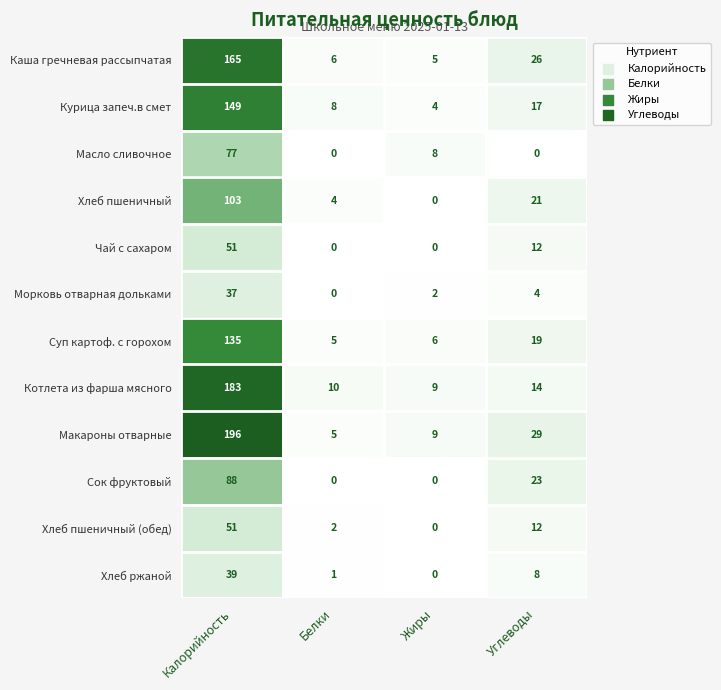

Is it true that Масло сливочное equals 49 at Белки?

False